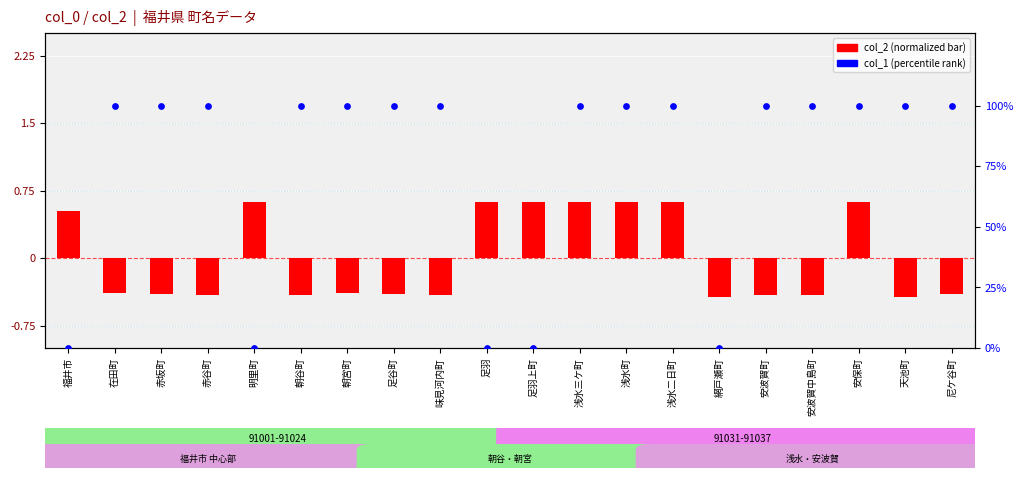

What is the total value across all series at 朝宮町?

99.6